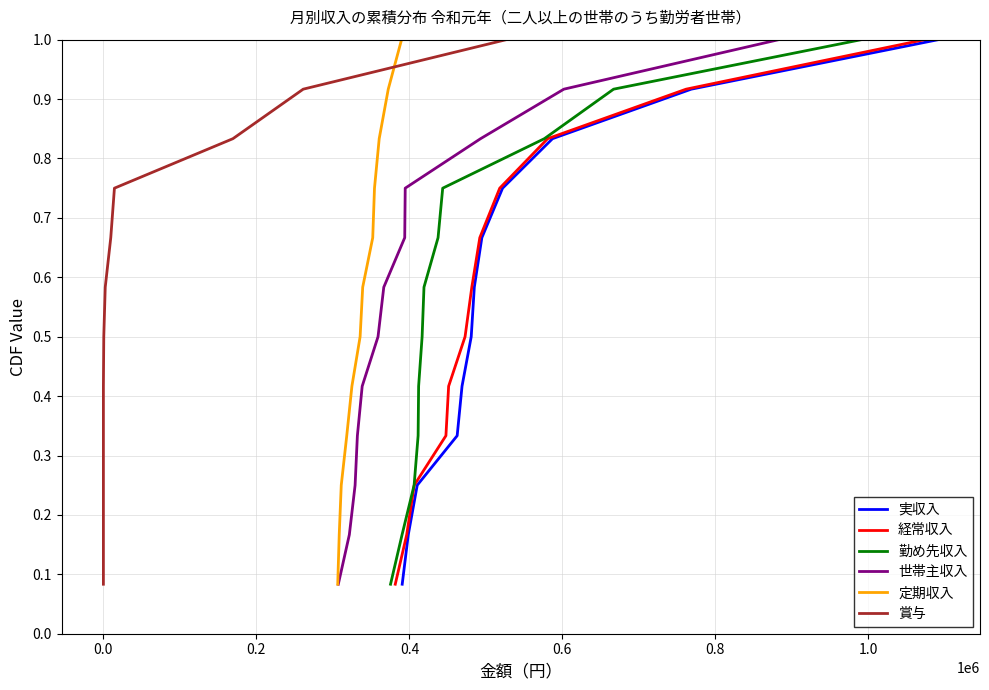

Is the value of 実収入 at 9 greater than the value of 経常収入 at 8?

Yes